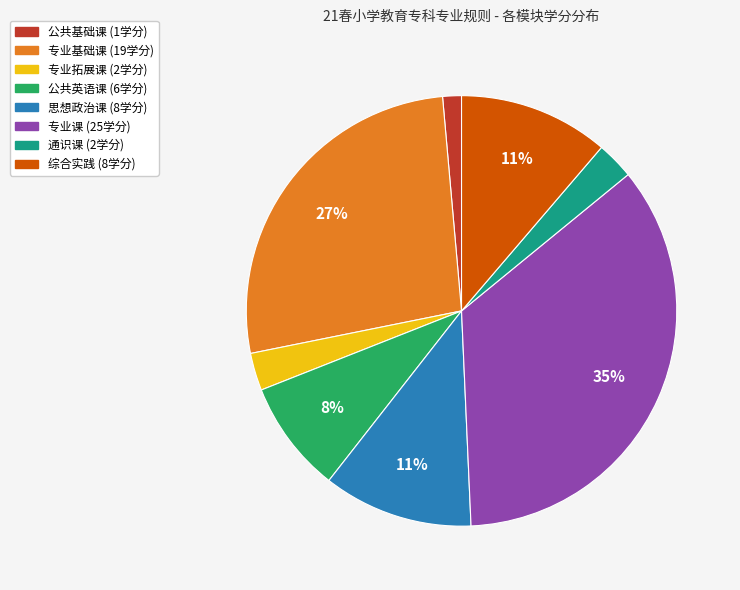

Which has a higher value, 公共英语课 or 专业课?

专业课